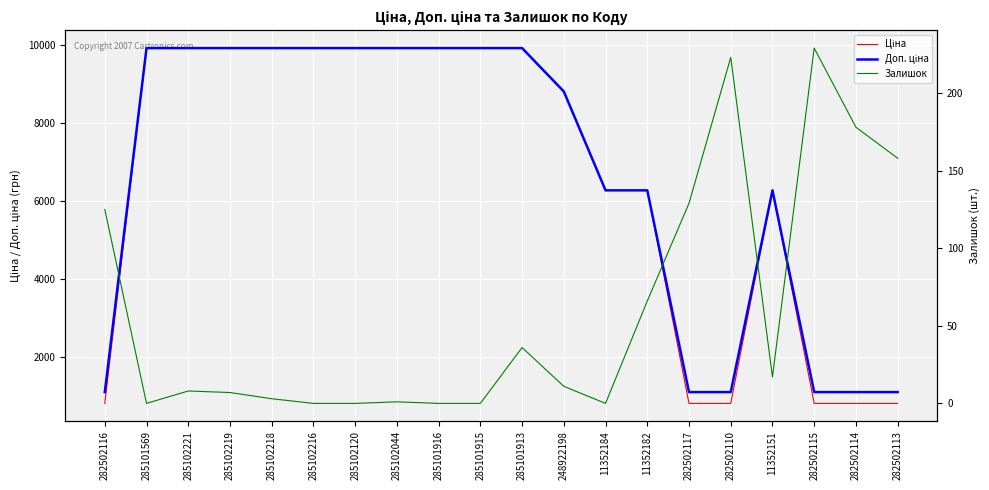

Rank the series by their maximum value, from lowest to highest.

Залишок, Ціна, Доп. ціна